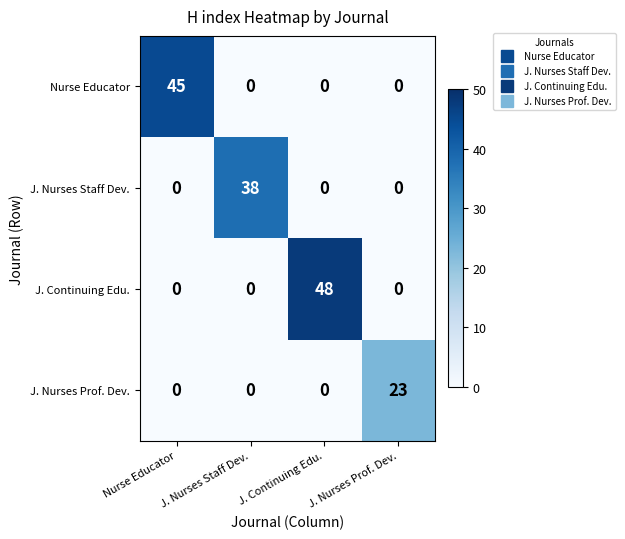

What is the highest value of the J. Continuing Edu. series?

48